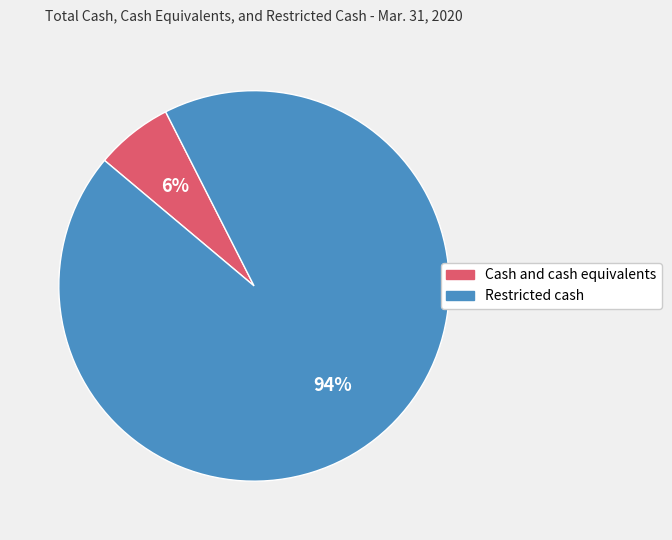

Does any single category account for the majority?

Yes